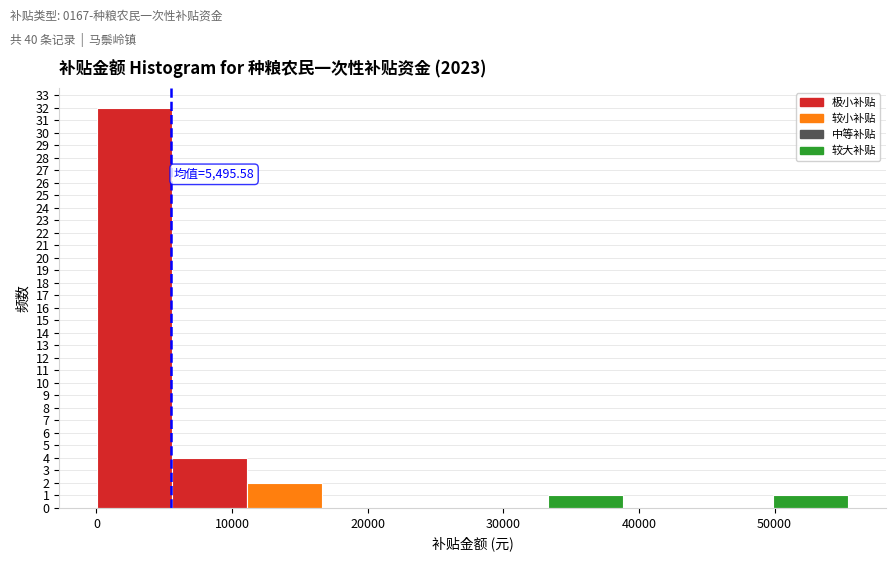

Over which range of the x-axis is the bar tallest?

0 to 6000